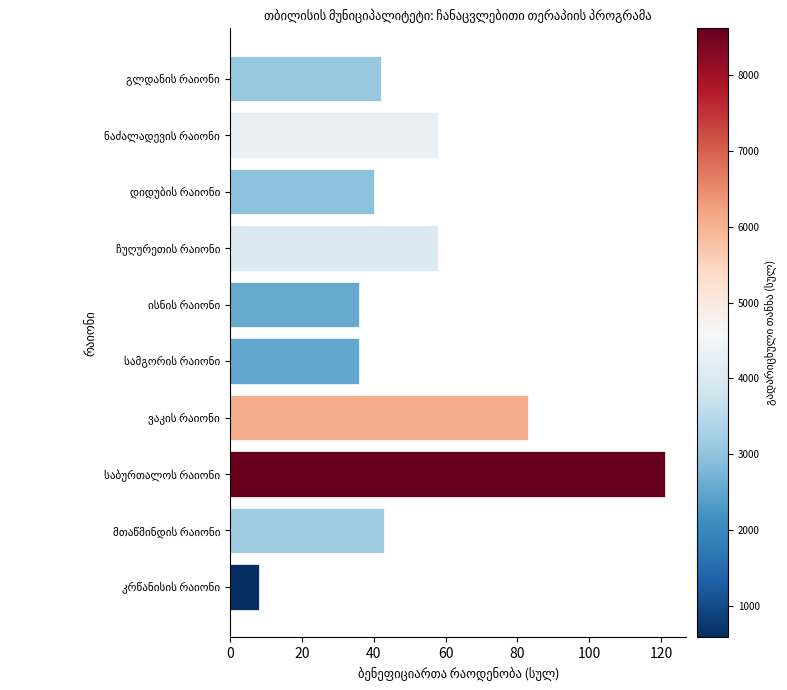

What is the minimum value shown in the chart?

8